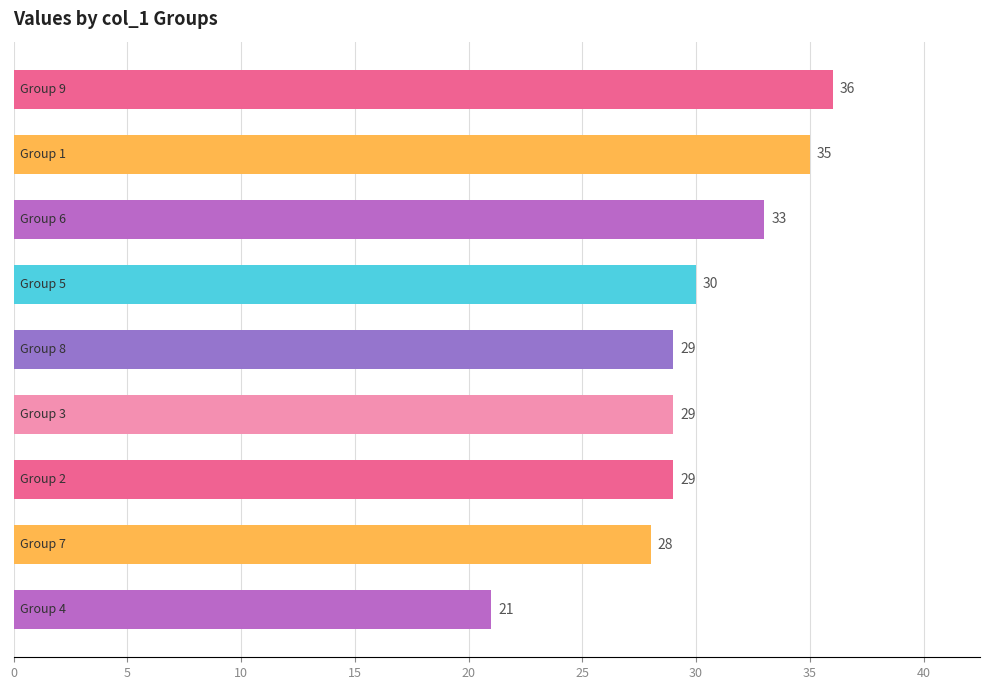

What is the minimum value shown in the chart?

21